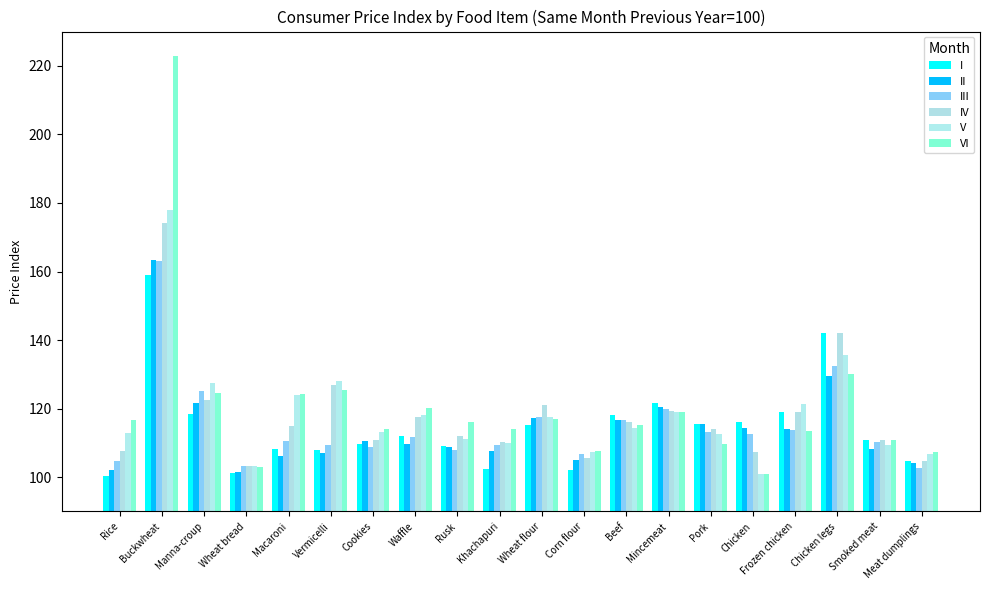

What is the label of the 3rd bar from the left?

Manna-croup